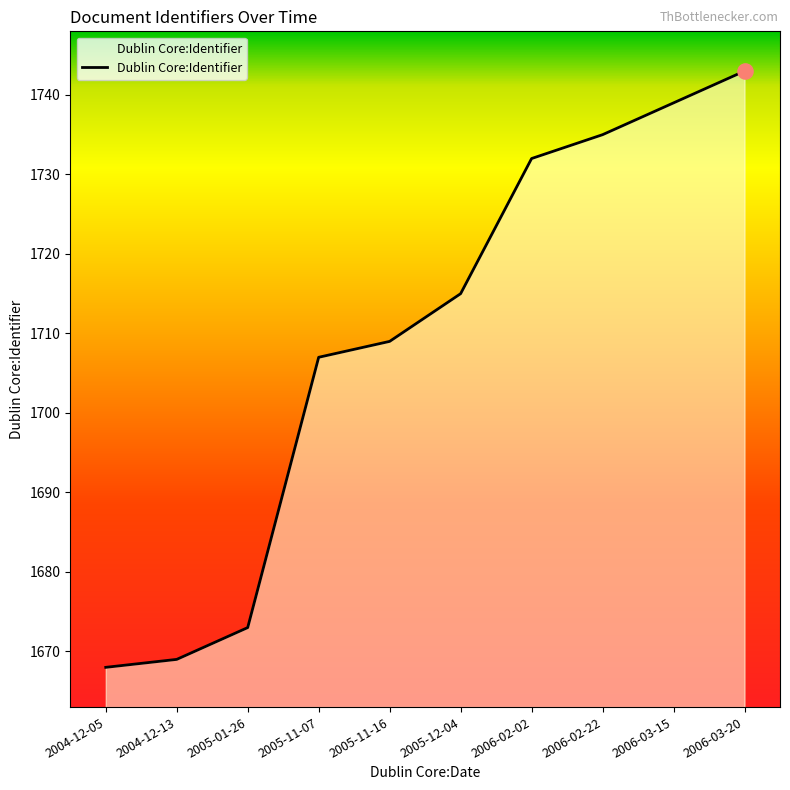

Which has a higher value, 2006-02-22 or 2004-12-13?

2006-02-22